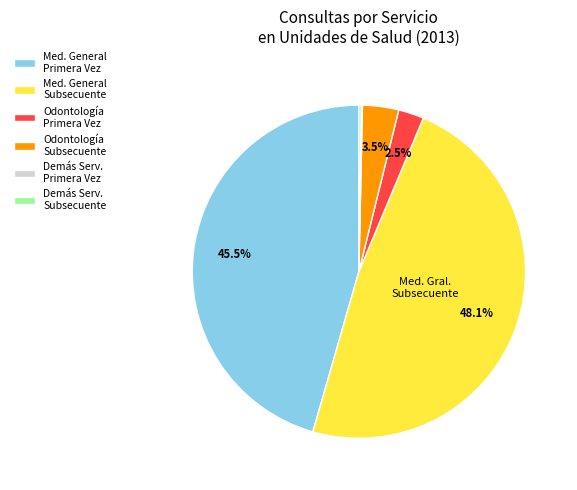

Is Med. General Primera Vez the majority of the pie?

No